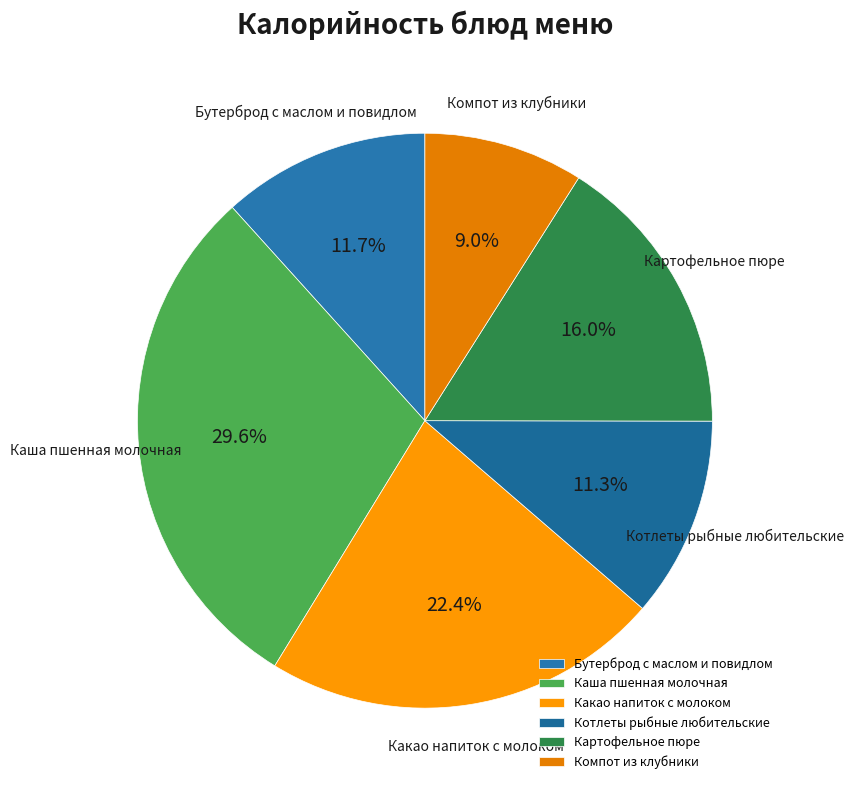

Which slice is the smallest?

Компот из клубники